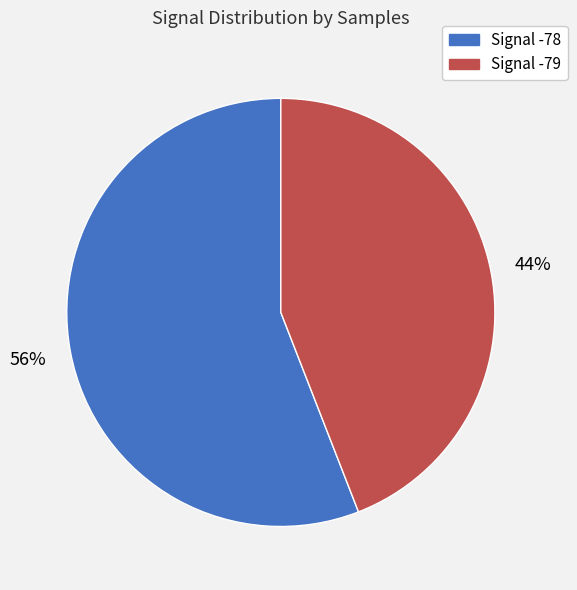

Rank the categories by value from highest to lowest.

Signal -78, Signal -79